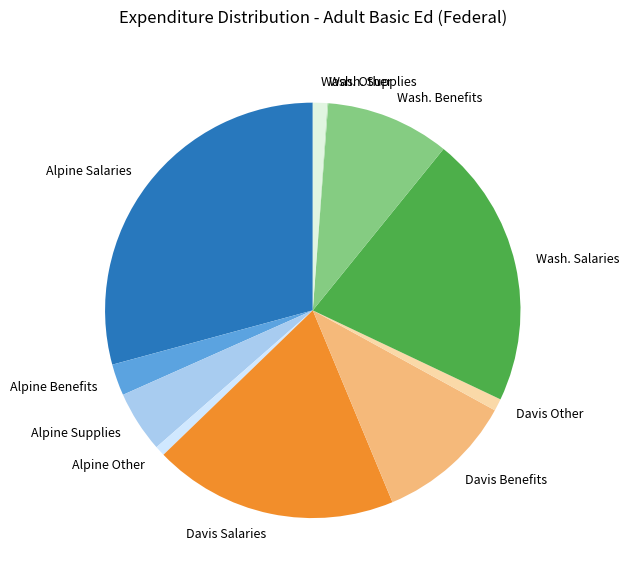

Does Wash. Benefits account for over 50% of the chart?

No